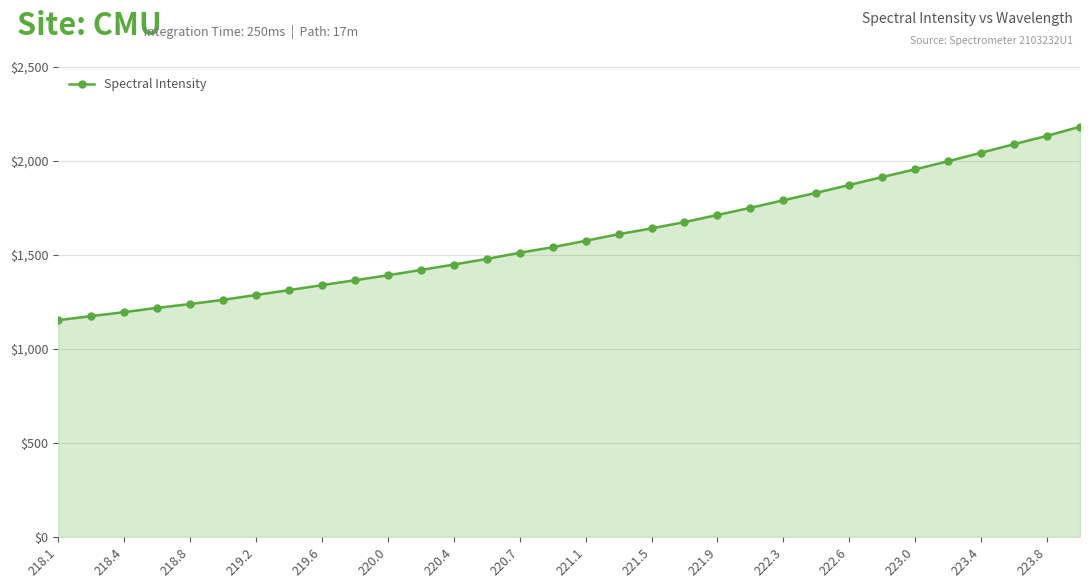

What is the difference between the maximum and minimum values?

1029.3